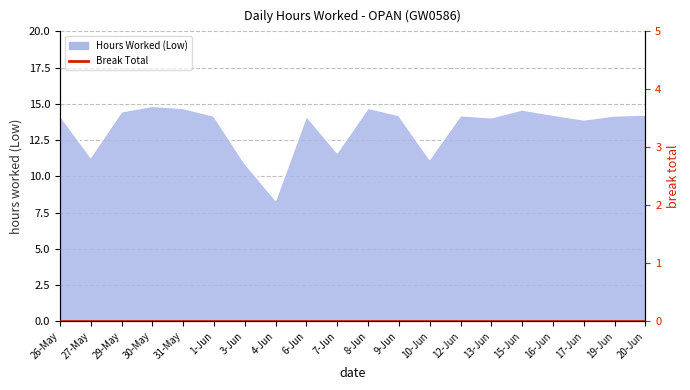

The chart shows a value of 14.2 at 16-Jun. True or false?

True